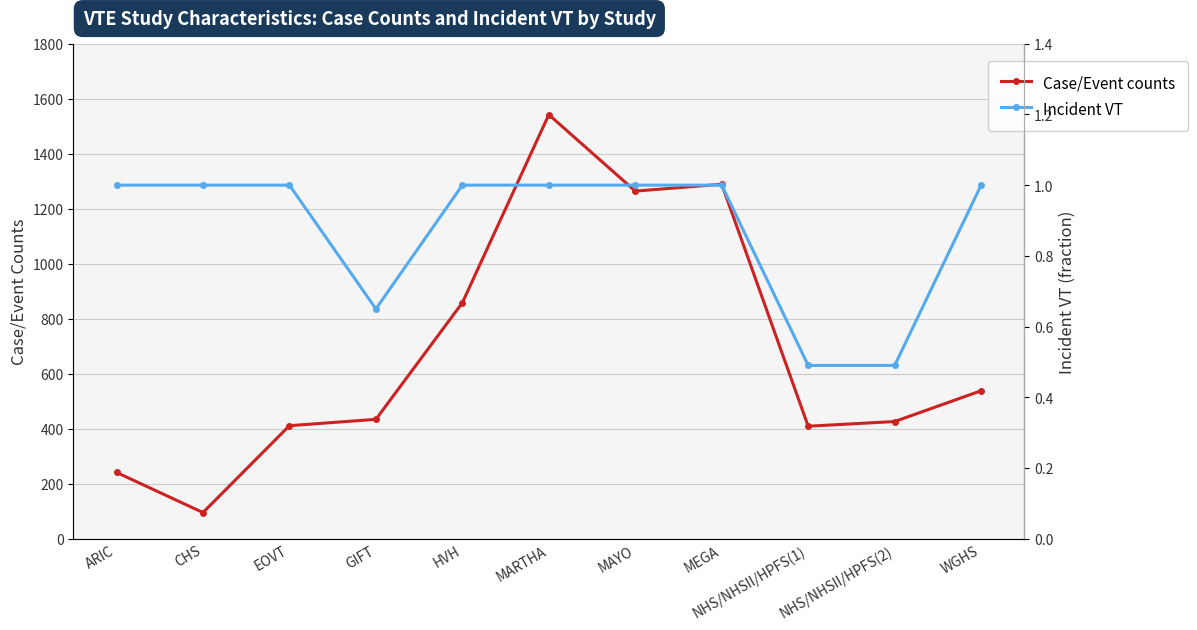

True or false: Incident VT and Case/Event counts intersect in this chart.

False